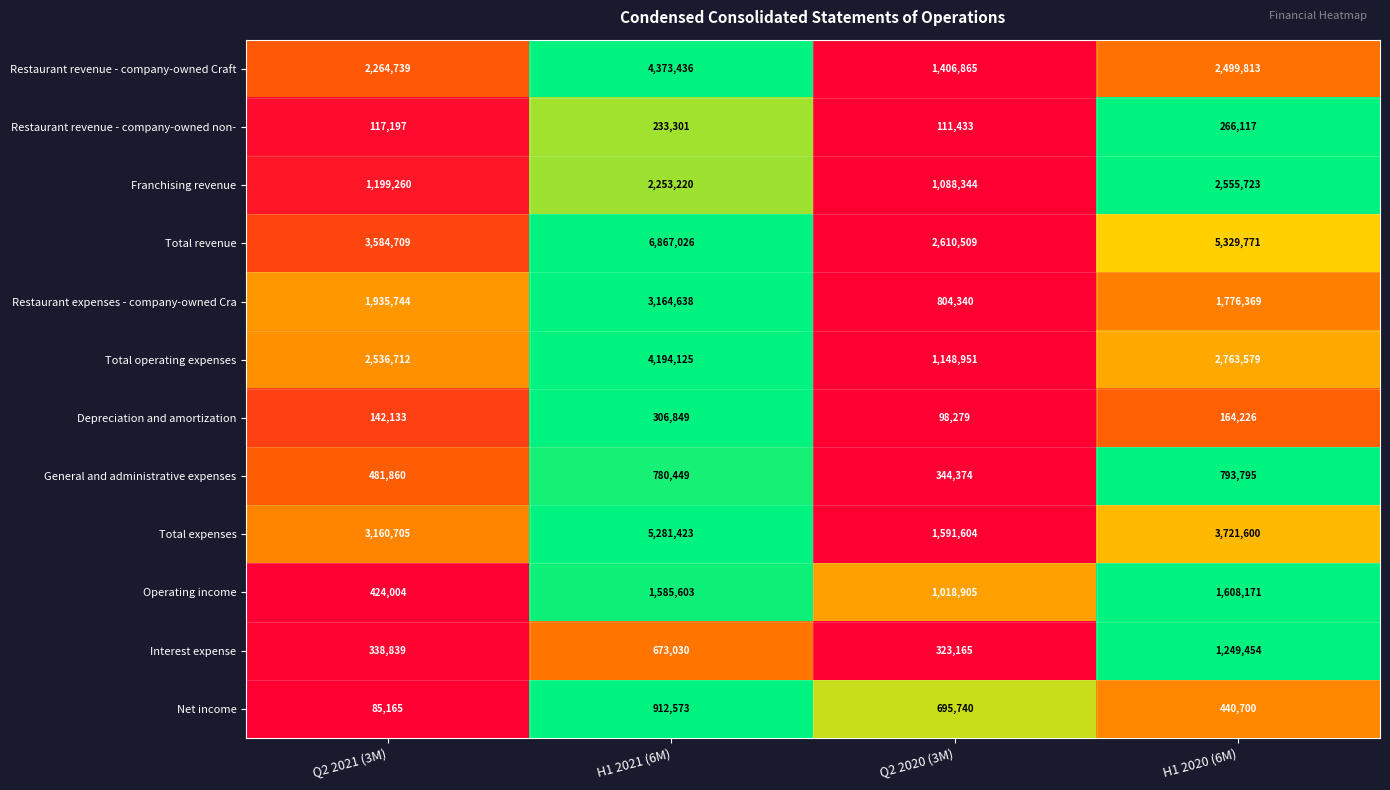

What is the sum of all Interest expense values?

2584488